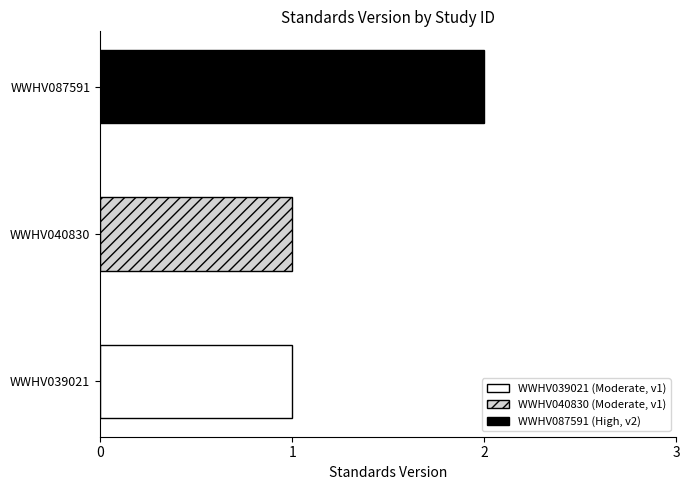

What is the average value?

1